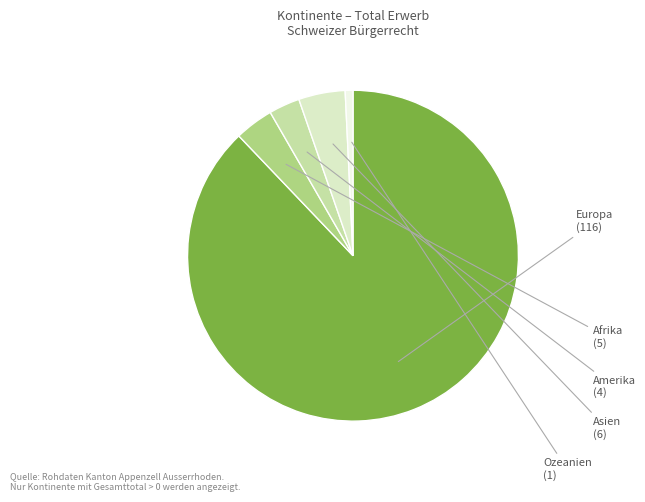

Which has a higher value, Ozeanien or Asien?

Asien